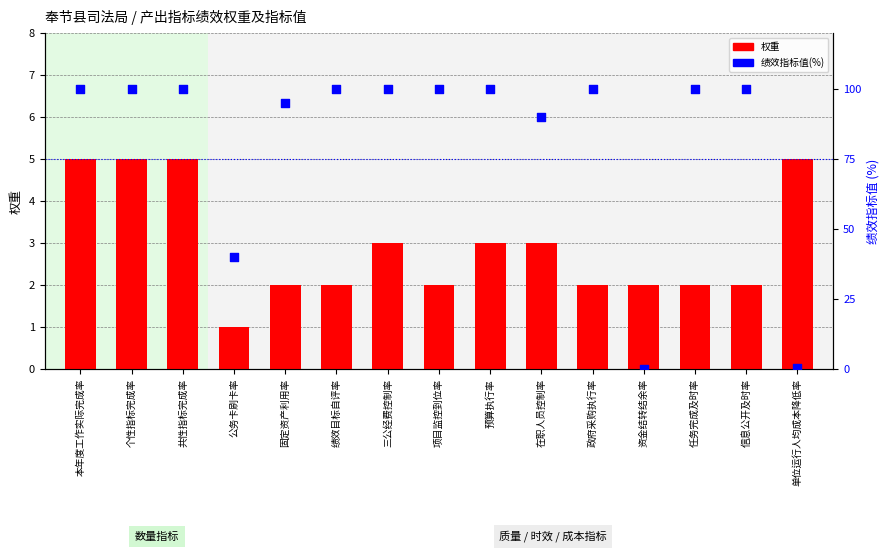

What are all the series names shown in the legend?

权重, 绩效指标值